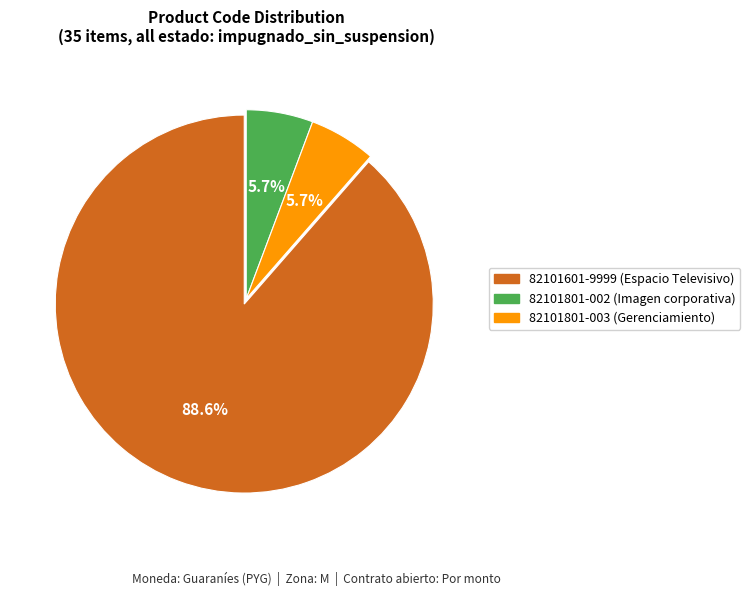

Is there a majority slice in this chart?

Yes